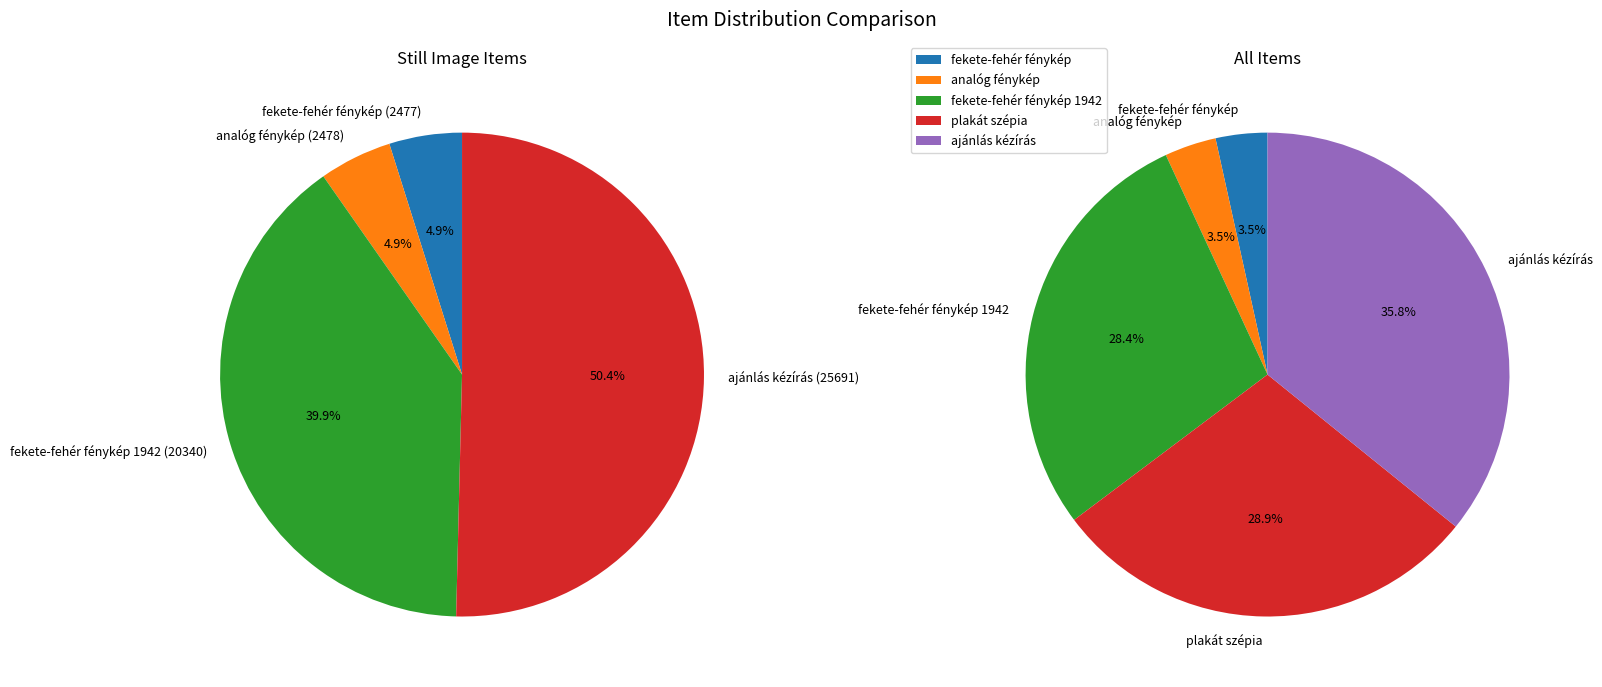

The 25691 slice represents 29% of the pie. True or false?

False